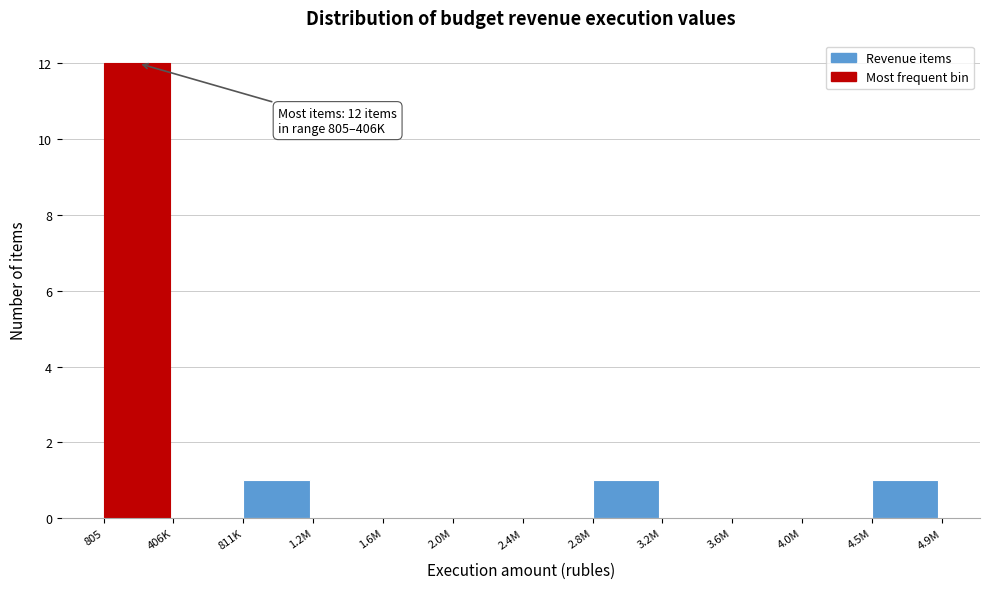

Reading left to right, extract all data points from this chart.

805=12	406K=0	811K=1	1.2M=0	1.6M=0	2.0M=0	2.4M=0	2.8M=1	3.2M=0	3.6M=0	4.0M=0	4.5M=1